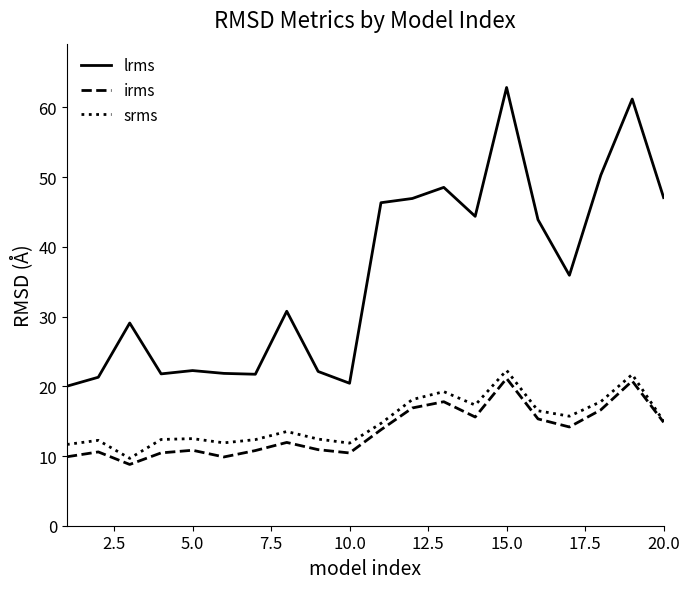

Which series has the largest total across all categories?

lrms